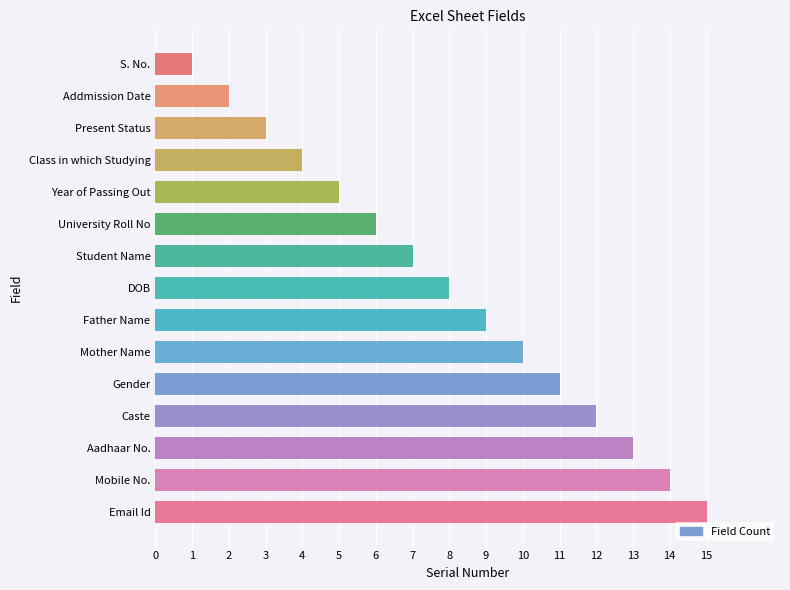

What is the label of the 13th bar from the bottom?

Present Status